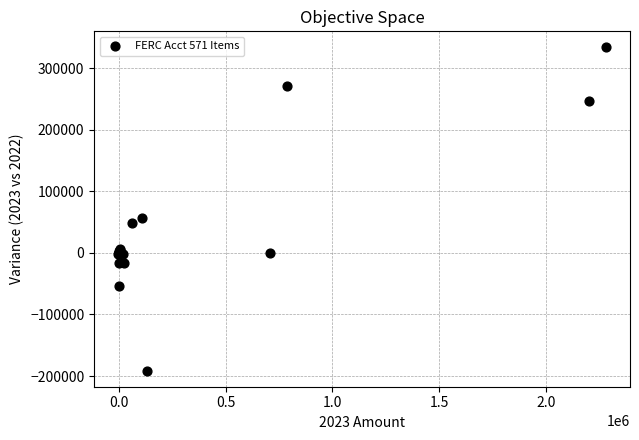

What Y value in the scatter plot is closest to 71402?

56822.3